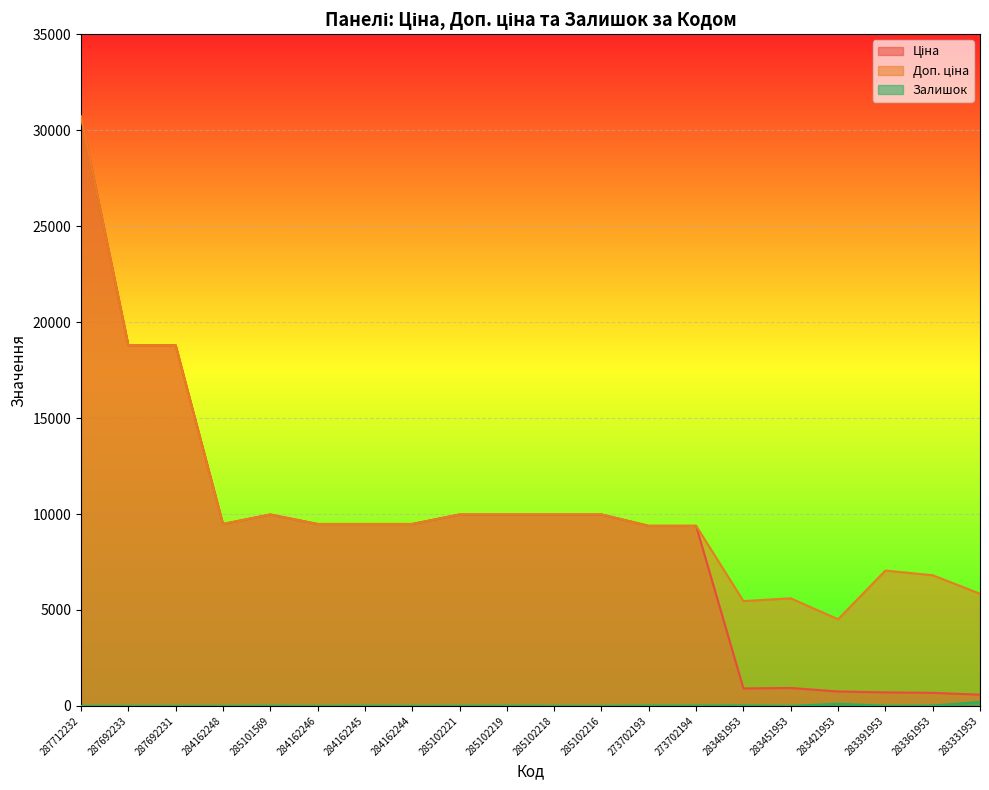

Is the value of Залишок at 287692233 greater than the value of Ціна at 283421953?

No